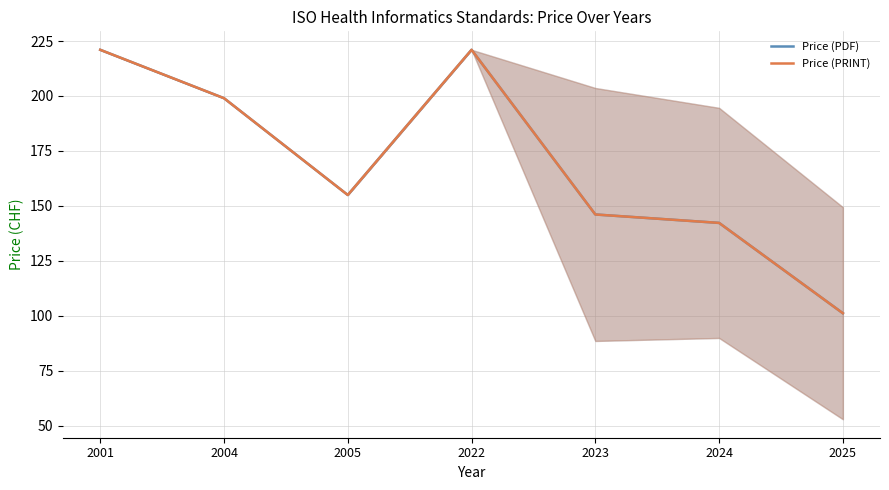

True or false: Price (PRINT) and Price (PDF) intersect in this chart.

False